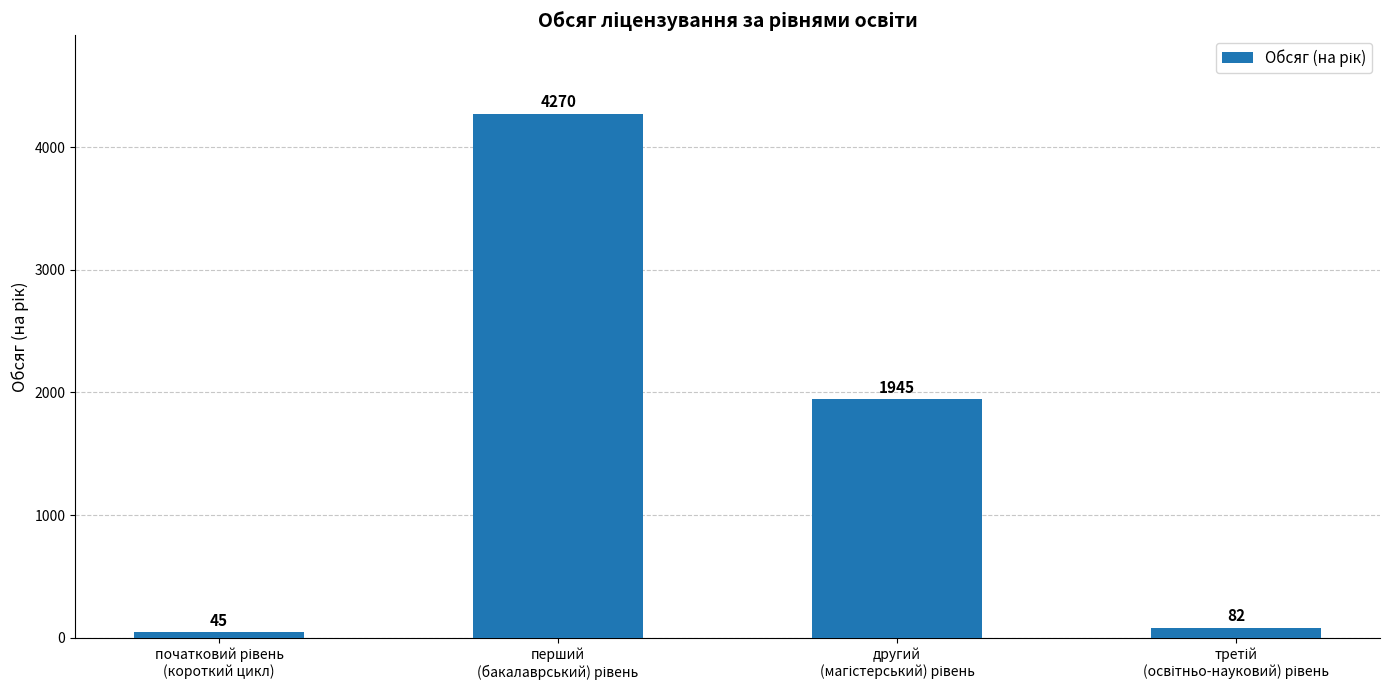

What is the value of the 3rd bar from the left?

1945